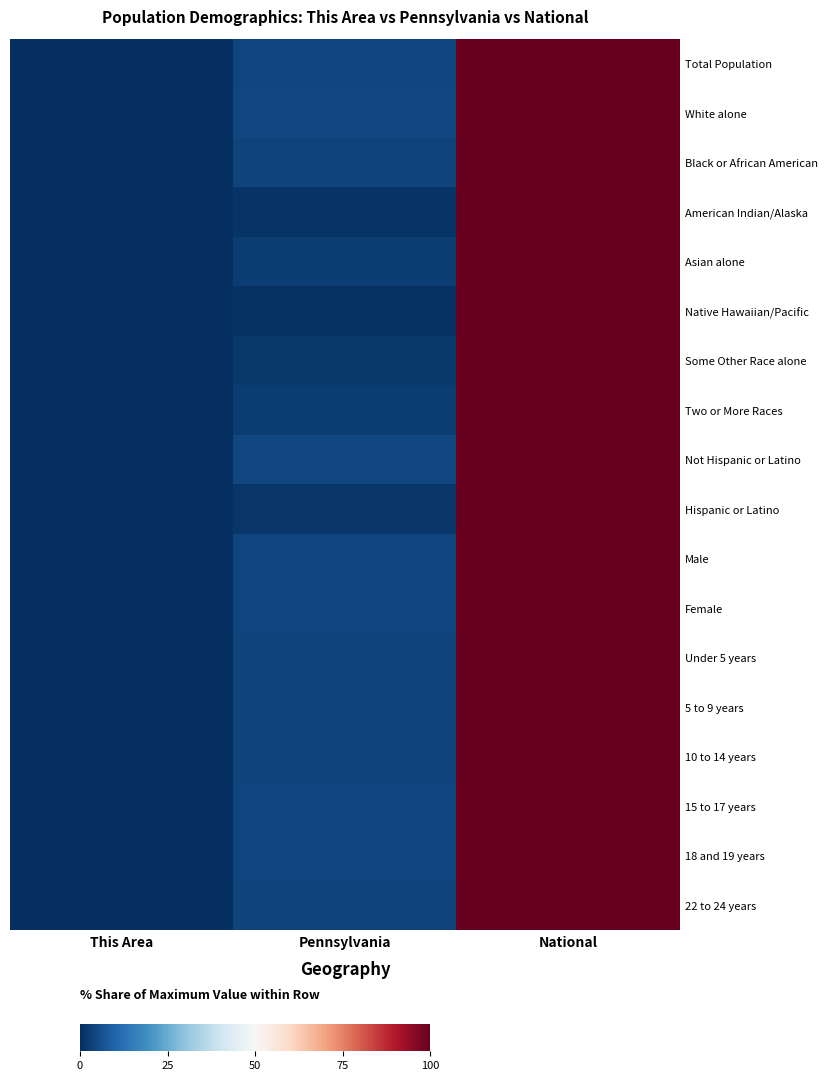

Reading left to right, list all the values displayed in this chart.

Total Population: This Area=0.0	Pennsylvania=4.1	National=100.0
White alone: This Area=0.0	Pennsylvania=4.7	National=100.0
Black or African American: This Area=0.0	Pennsylvania=3.5	National=100.0
American Indian/Alaska: This Area=0.0	Pennsylvania=0.9	National=100.0
Asian alone: This Area=0.0	Pennsylvania=2.4	National=100.0
Native Hawaiian/Pacific: This Area=0.0	Pennsylvania=0.7	National=100.0
Some Other Race alone: This Area=0.0	Pennsylvania=1.6	National=100.0
Two or More Races: This Area=0.0	Pennsylvania=2.6	National=100.0
Not Hispanic or Latino: This Area=0.0	Pennsylvania=4.6	National=100.0
Hispanic or Latino: This Area=0.0	Pennsylvania=1.4	National=100.0
Male: This Area=0.0	Pennsylvania=4.1	National=100.0
Female: This Area=0.0	Pennsylvania=4.1	National=100.0
Under 5 years: This Area=0.0	Pennsylvania=3.6	National=100.0
5 to 9 years: This Area=0.0	Pennsylvania=3.7	National=100.0
10 to 14 years: This Area=0.0	Pennsylvania=3.8	National=100.0
15 to 17 years: This Area=0.0	Pennsylvania=4.0	National=100.0
18 and 19 years: This Area=0.0	Pennsylvania=4.2	National=100.0
22 to 24 years: This Area=0.0	Pennsylvania=3.9	National=100.0